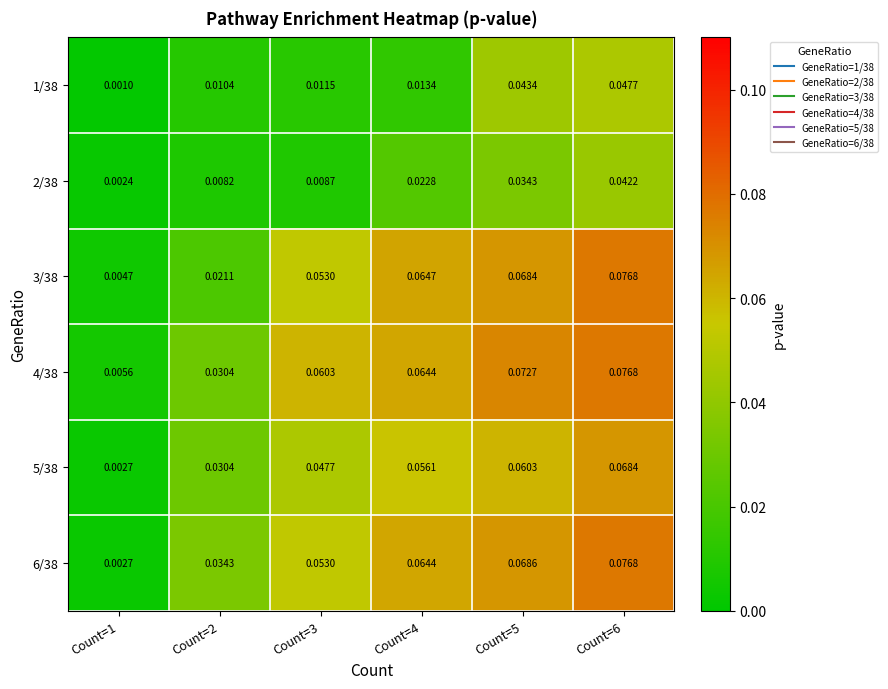

Is the value of 3/38 at Count=5 greater than the value of 1/38 at Count=3?

Yes